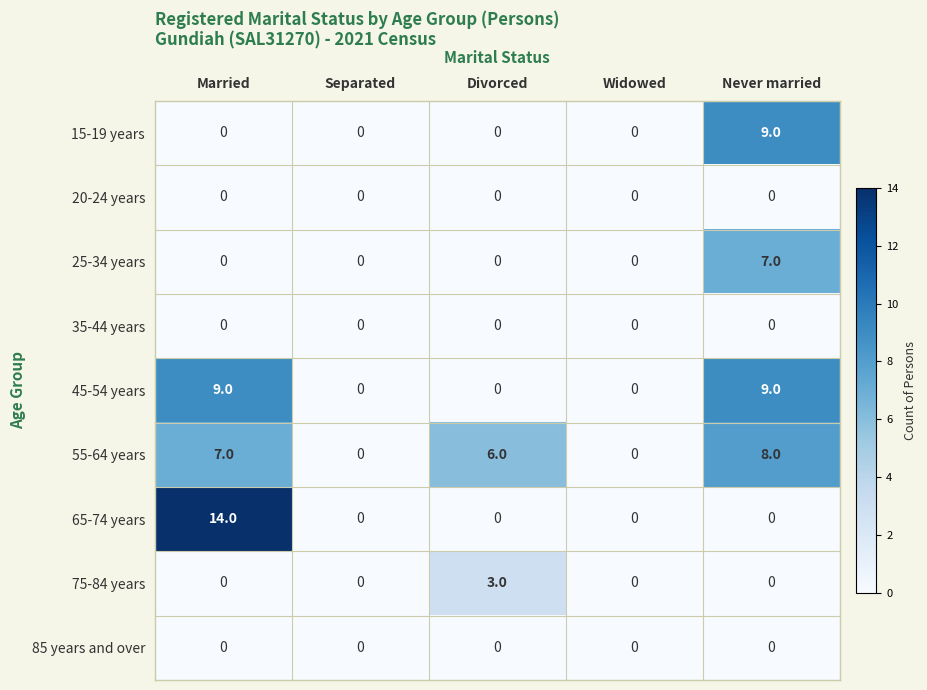

How many 15-19 years values are between 0 and 1?

4